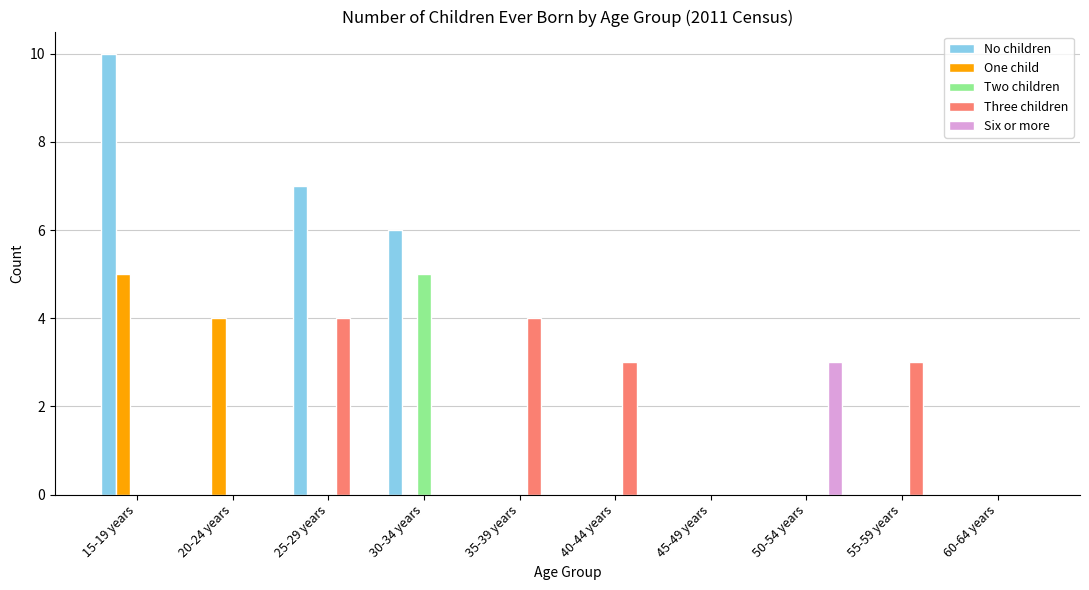

What is the sum of all One child values?

9